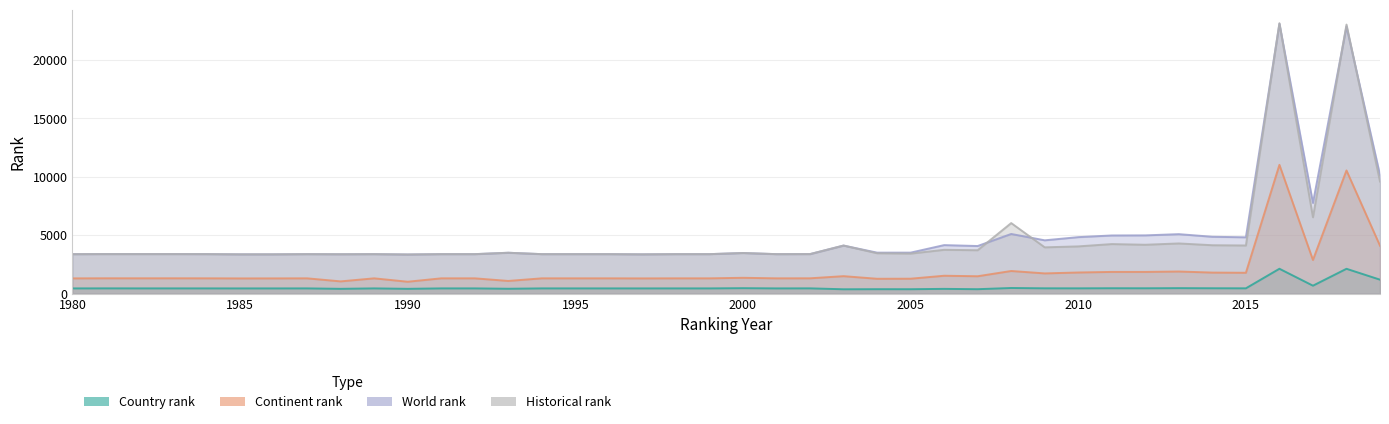

Reading right to left, list all the values displayed in this chart.

country rank: 2019=1186	2018=2116	2017=672	2016=2119	2015=446	2014=452	2013=462	2012=450	2011=454	2010=445	2009=447	2008=474	2007=372	2006=399	2005=370	2004=373	2003=365	2002=443	2001=440	2000=459	1999=440	1998=440	1997=439	1996=440	1995=440	1994=440	1993=408	1992=440	1991=440	1990=402	1989=440	1988=402	1987=440	1986=438	1985=438	1984=440	1983=441	1982=441	1981=443	1980=439
continent rank: 2019=4087	2018=10529	2017=2869	2016=11008	2015=1776	2014=1792	2013=1884	2012=1849	2011=1849	2010=1800	2009=1722	2008=1928	2007=1479	2006=1522	2005=1269	2004=1263	2003=1486	2002=1303	2001=1300	2000=1346	1999=1300	1998=1300	1997=1294	1996=1300	1995=1300	1994=1300	1993=1077	1992=1300	1991=1300	1990=1009	1989=1300	1988=1039	1987=1300	1986=1295	1985=1293	1984=1301	1983=1304	1982=1303	1981=1304	1980=1297
world rank: 2019=10129	2018=22836	2017=7747	2016=23074	2015=4810	2014=4855	2013=5080	2012=4975	2011=4967	2010=4824	2009=4552	2008=5096	2007=4064	2006=4142	2005=3499	2004=3498	2003=4104	2002=3375	2001=3370	2000=3467	1999=3370	1998=3370	1997=3353	1996=3370	1995=3370	1994=3370	1993=3489	1992=3370	1991=3370	1990=3340	1989=3370	1988=3361	1987=3370	1986=3354	1985=3353	1984=3372	1983=3375	1982=3375	1981=3376	1980=3368
historical rank: 2019=9580	2018=23006	2017=6523	2016=23125	2015=4111	2014=4132	2013=4285	2012=4173	2011=4231	2010=4033	2009=3952	2008=6027	2007=3704	2006=3741	2005=3416	2004=3446	2003=4104	2002=3375	2001=3370	2000=3467	1999=3370	1998=3370	1997=3353	1996=3370	1995=3370	1994=3370	1993=3489	1992=3370	1991=3370	1990=3340	1989=3370	1988=3361	1987=3370	1986=3354	1985=3353	1984=3372	1983=3375	1982=3375	1981=3376	1980=3368